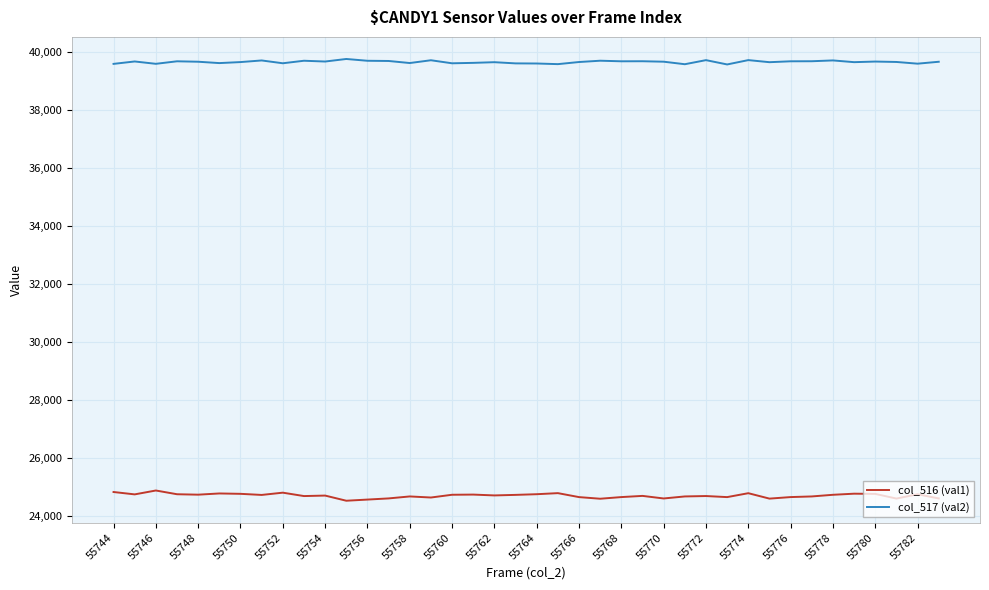

Which series has the largest total across all categories?

col_517 (val2)